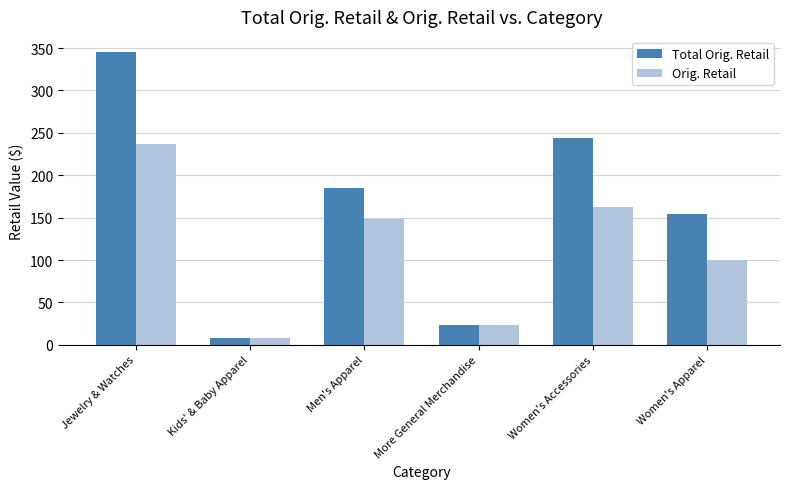

What is the difference between the maximum and minimum values in the Total Orig. Retail series?

338.4